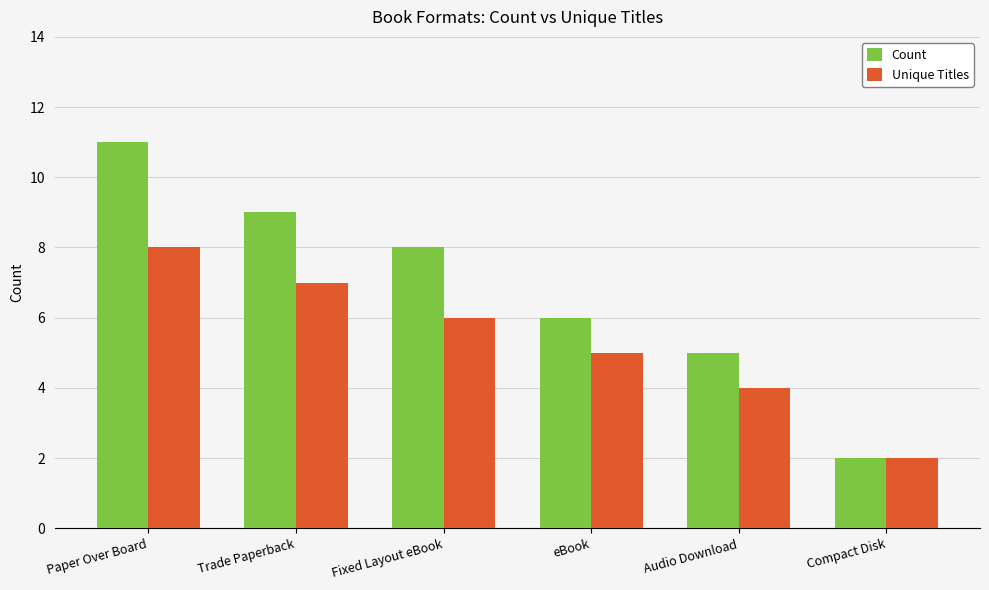

The Unique Titles series shows 5 at Paper Over Board. True or false?

False